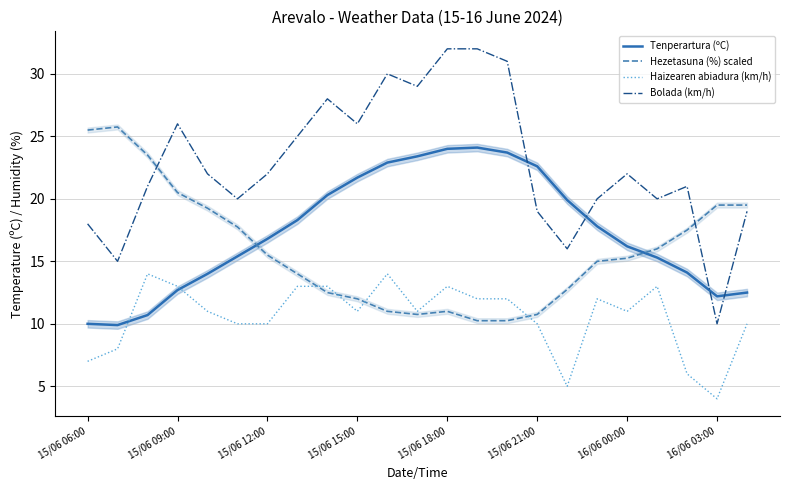

Is it true that Hezetasuna (%) scaled equals 3.0 at 15/06 18:00?

False